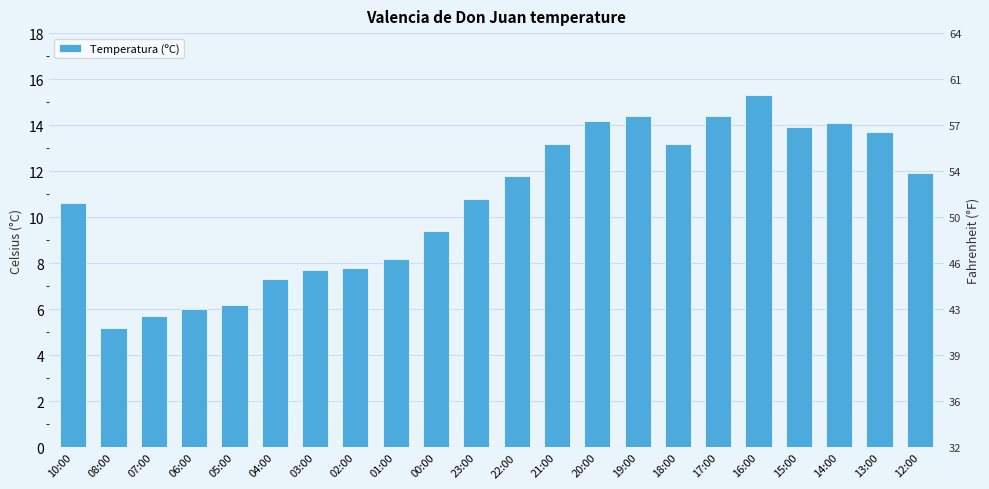

Rank the categories by value from highest to lowest.

16:00, 19:00, 17:00, 20:00, 14:00, 15:00, 13:00, 21:00, 18:00, 12:00, 22:00, 23:00, 10:00, 00:00, 01:00, 02:00, 03:00, 04:00, 05:00, 06:00, 07:00, 08:00